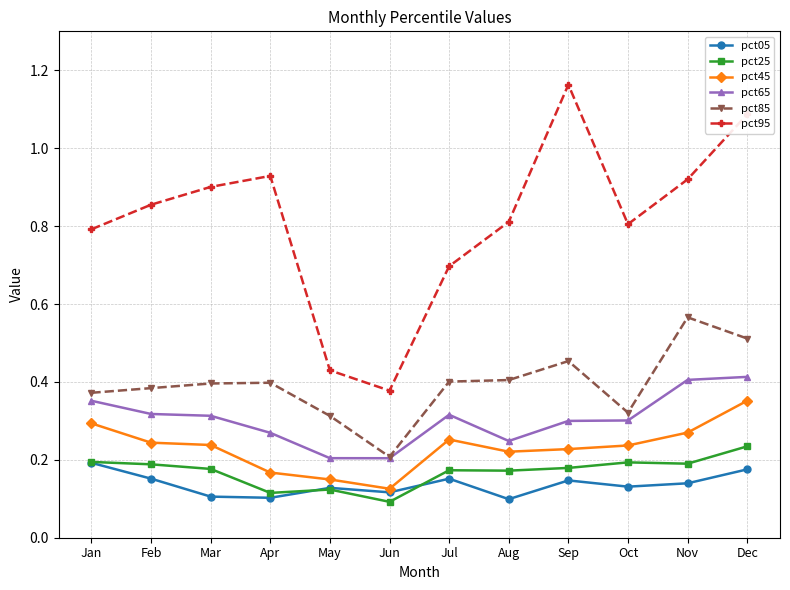

The value of pct95 at Feb is 0.9. True or false?

True